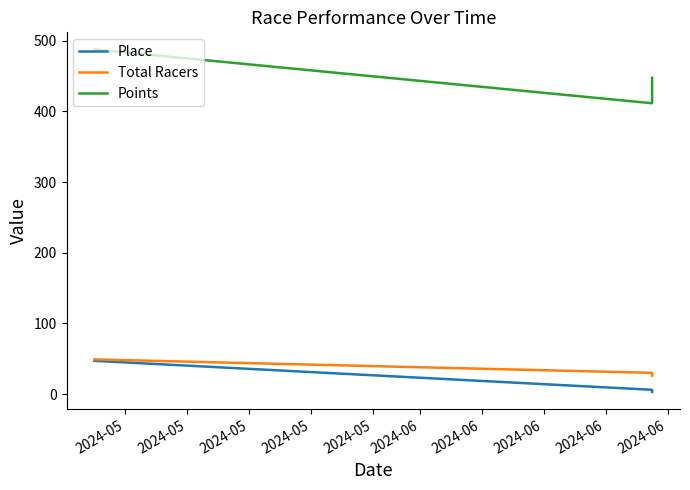

Reading left to right, transcribe all the data shown in this chart.

Place: 47.0	6.0	3.0
Total Racers: 49.0	30.0	26.0
Points: 487.6	411.4	447.6